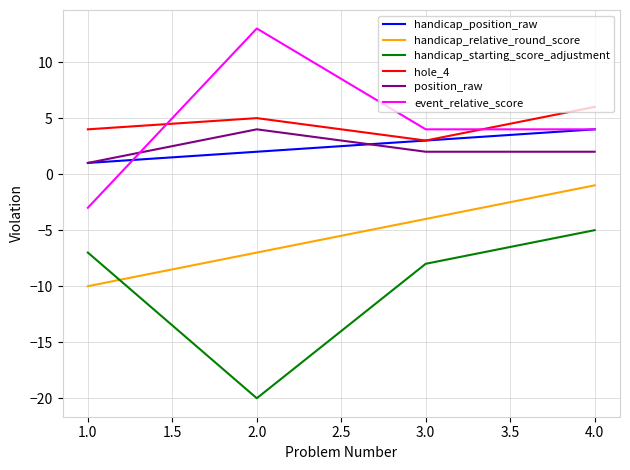

Reading left to right, list all the values displayed in this chart.

handicap_position_raw: 1	2	3	4
handicap_relative_round_score: -10	-7	-4	-1
handicap_starting_score_adjustment: -7	-20	-8	-5
hole_4: 4	5	3	6
position_raw: 1	4	2	2
event_relative_score: -3	13	4	4